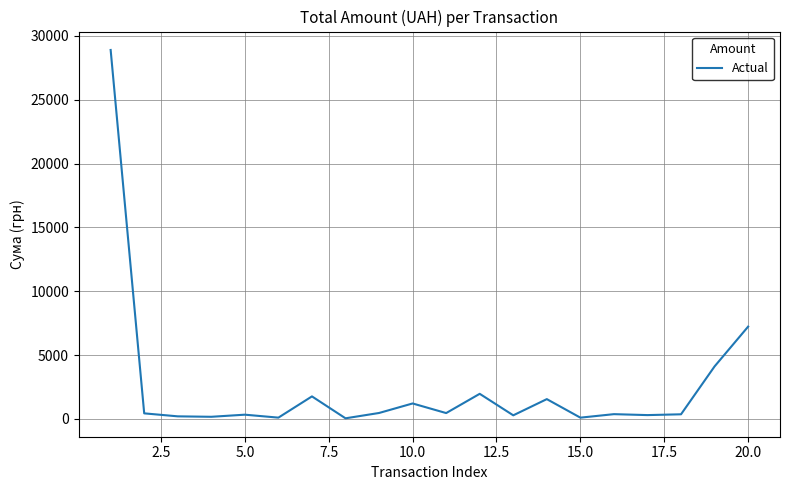

What is the difference between the maximum and minimum values?

28850.8